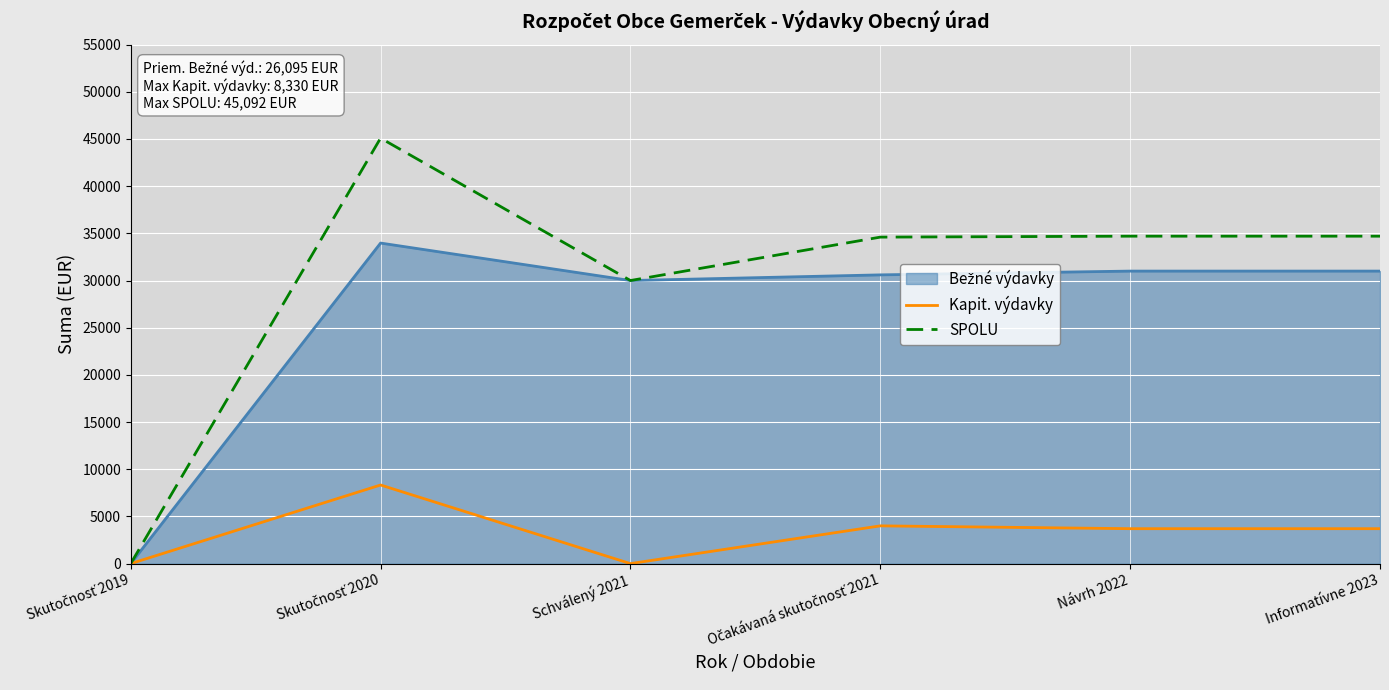

At which category does Kapit. výdavky reach its first local valley?

Schválený 2021